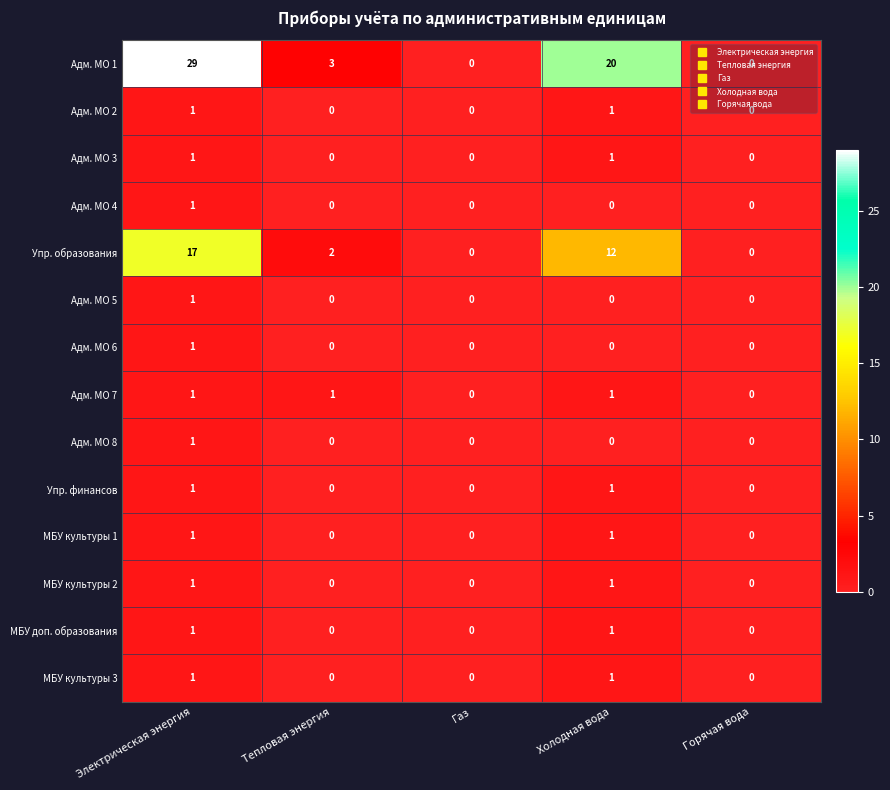

Count the number of categories in the chart.

5